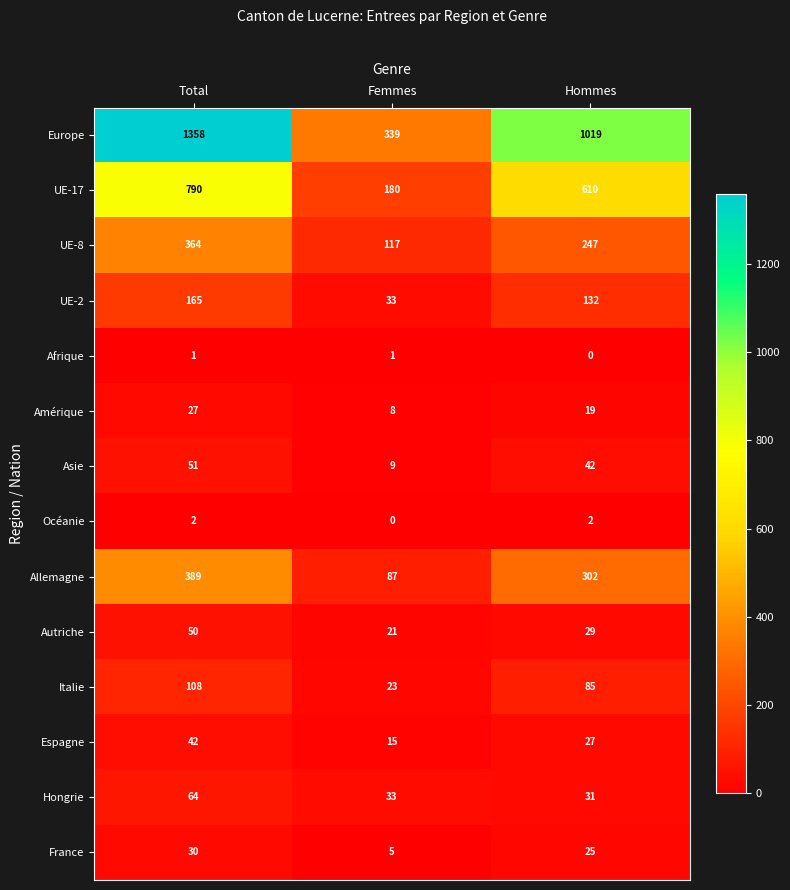

At how many categories does at least one series exceed 248?

3